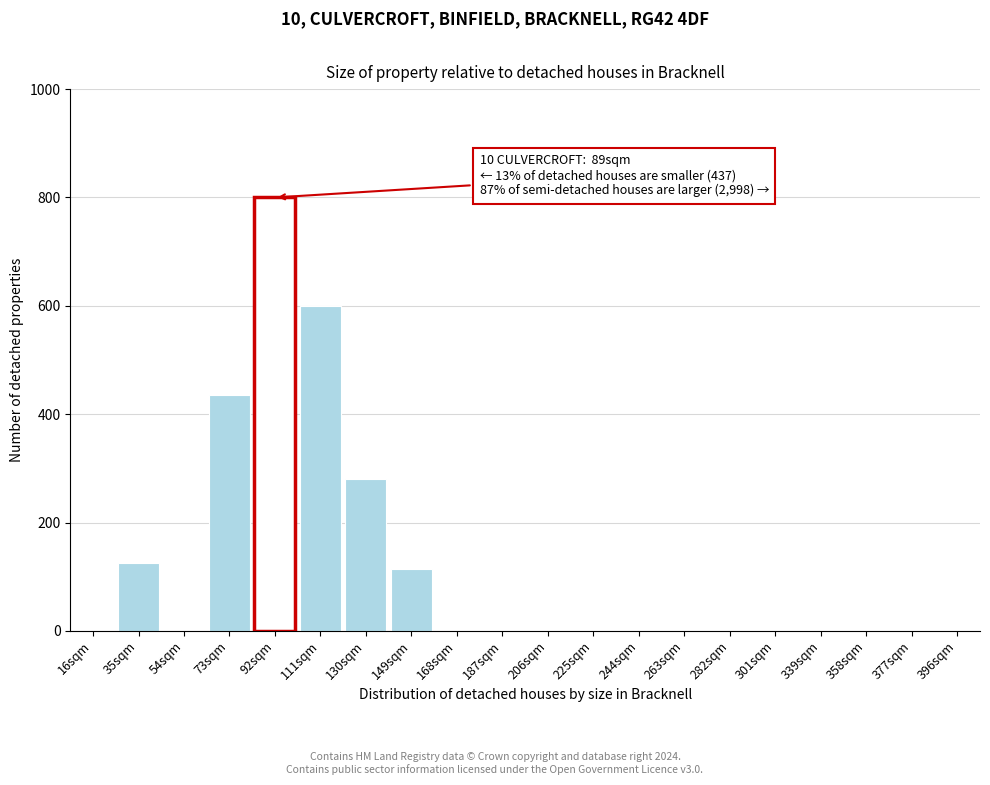

Reading right to left, list all the values displayed in this chart.

396sqm=0	377sqm=0	358sqm=0	339sqm=0	301sqm=0	282sqm=0	263sqm=0	244sqm=0	225sqm=0	206sqm=0	187sqm=0	168sqm=0	149sqm=115	130sqm=280	111sqm=600	92sqm=800	73sqm=435	54sqm=0	35sqm=125	16sqm=0